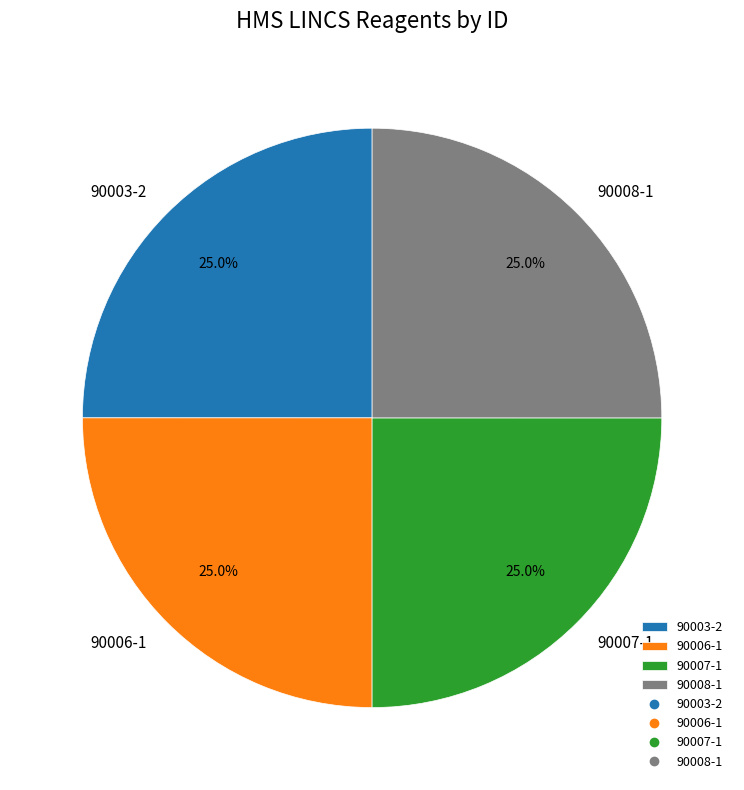

To the nearest percent, what percentage of the pie is 90008-1?

25%